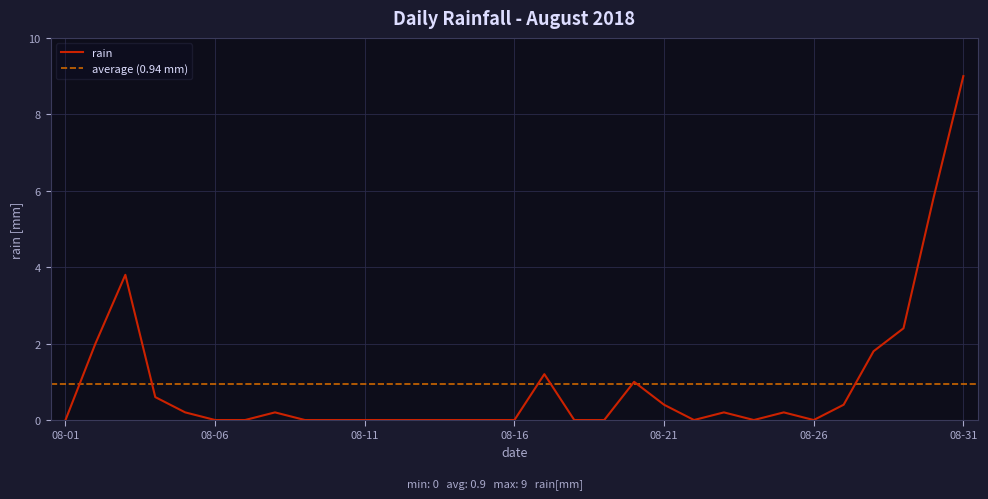

At which label is the value closest to 4?

2018-08-03